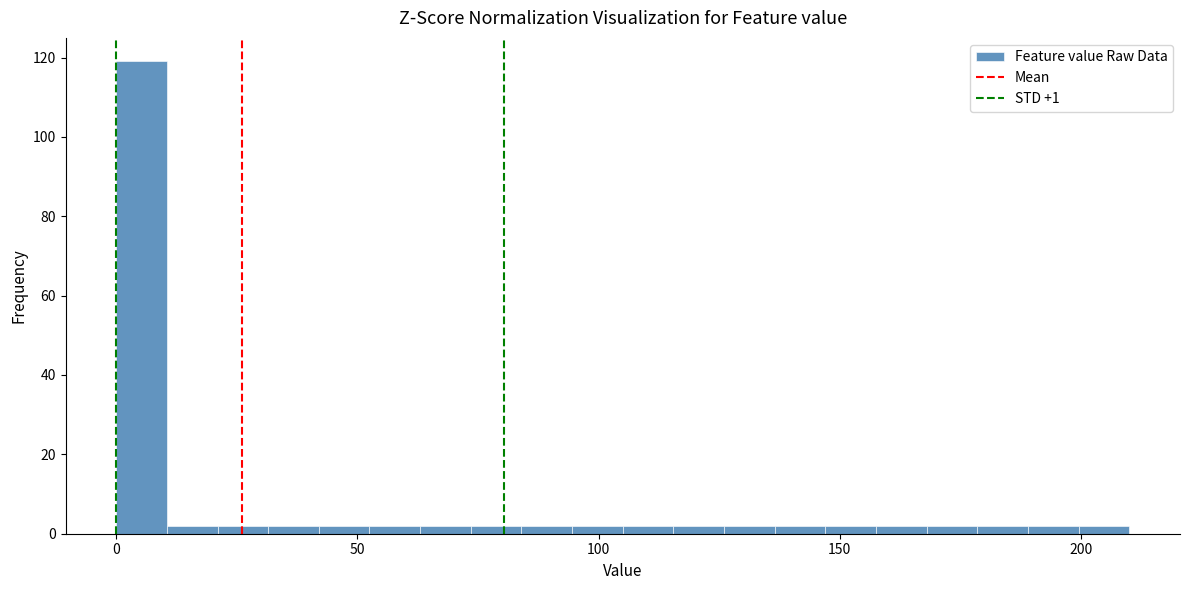

Read against the x-axis, roughly where is the centre of the tallest bar?

5